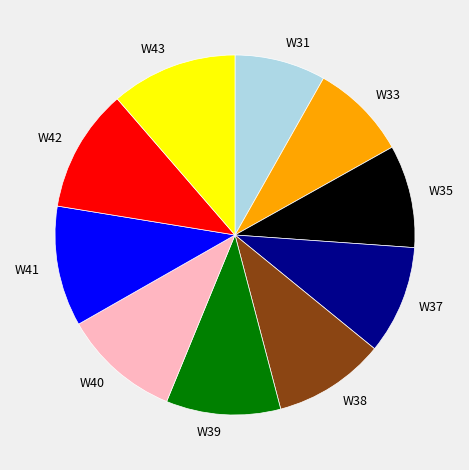

Is the sum of W39 and W35 greater than half?

No